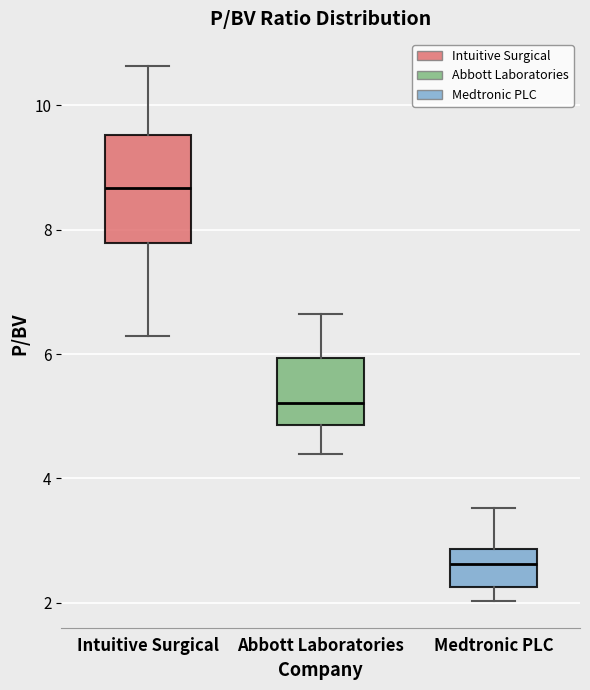

Reading left to right, transcribe this box plot: for each box, give where its median line is, the range the box spans, and where its two whiskers end, as read against the y-axis. The values are not printed on the chart, so give them approximately, as read against the axis.

Intuitive Surgical: median 8.6, box 7.8 to 9.6, whiskers 6.2 to 10.6
Abbott Laboratories: median 5.2, box 4.8 to 6.0, whiskers 4.4 to 6.6
Medtronic PLC: median 2.6, box 2.2 to 2.8, whiskers 2.0 to 3.6